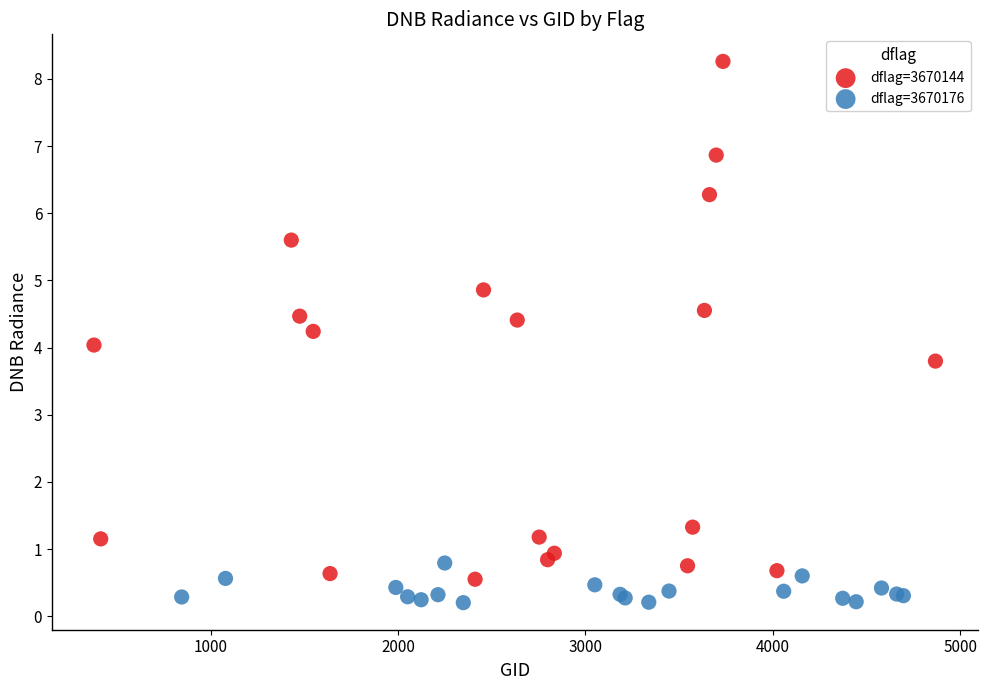

Which series reaches the maximum Y coordinate?

dflag=3670144